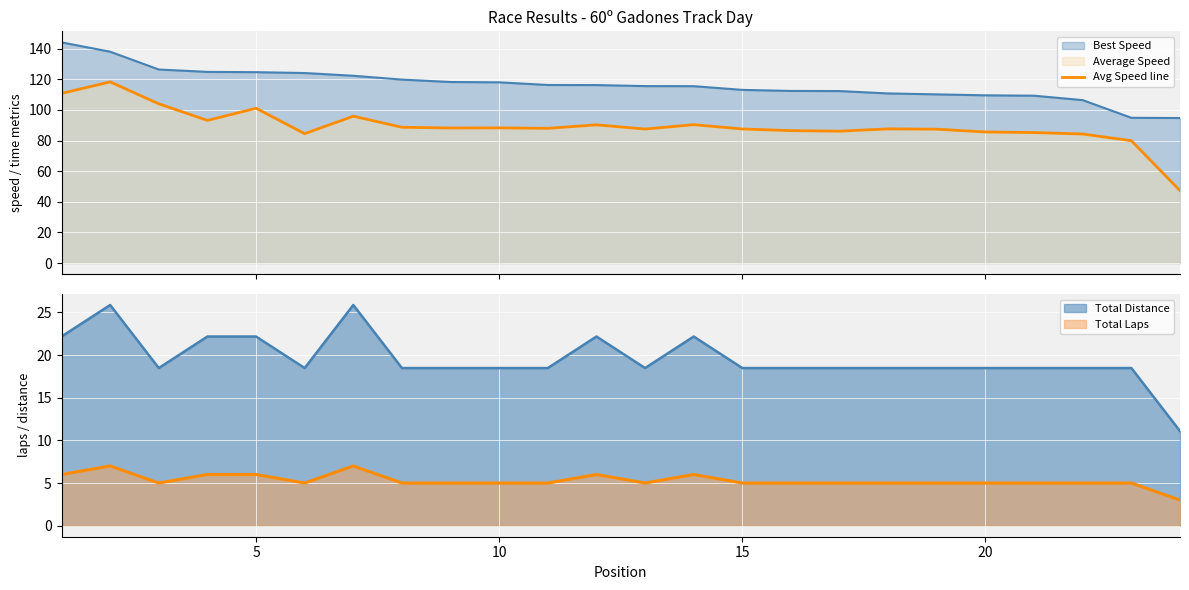

What is the difference between the second highest and minimum values?

63.5